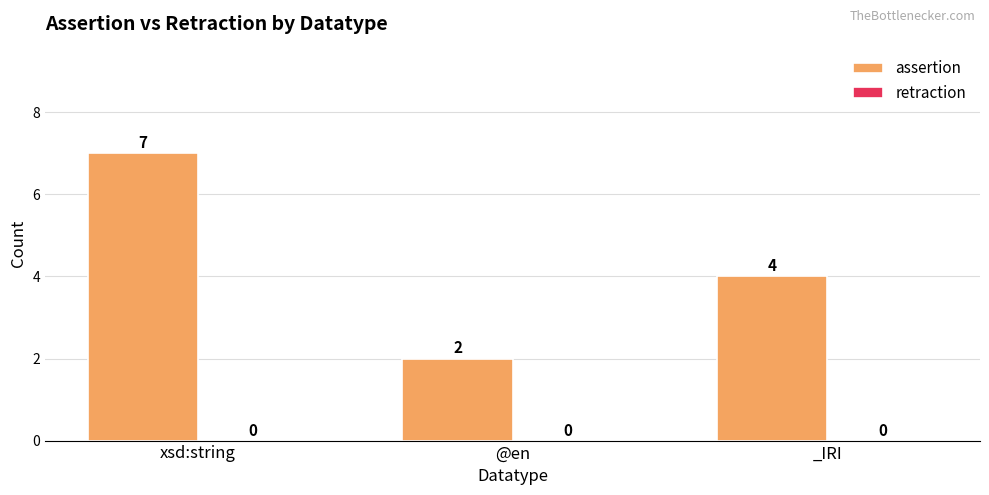

Which has a higher value, _IRI or @en?

_IRI